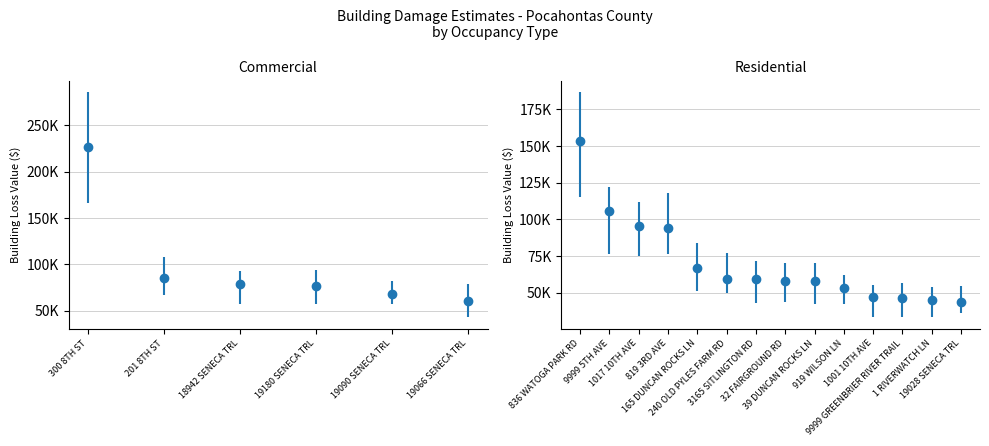

What is the change in value from 39 DUNCAN ROCKS LN to 1 RIVERWATCH LN?

-12481.5